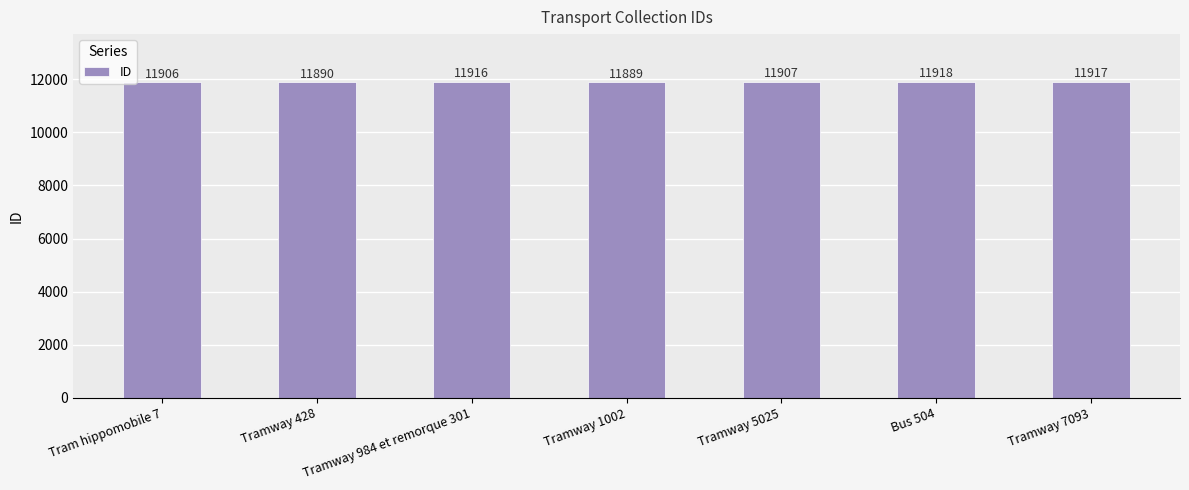

What is the smallest value displayed?

11889